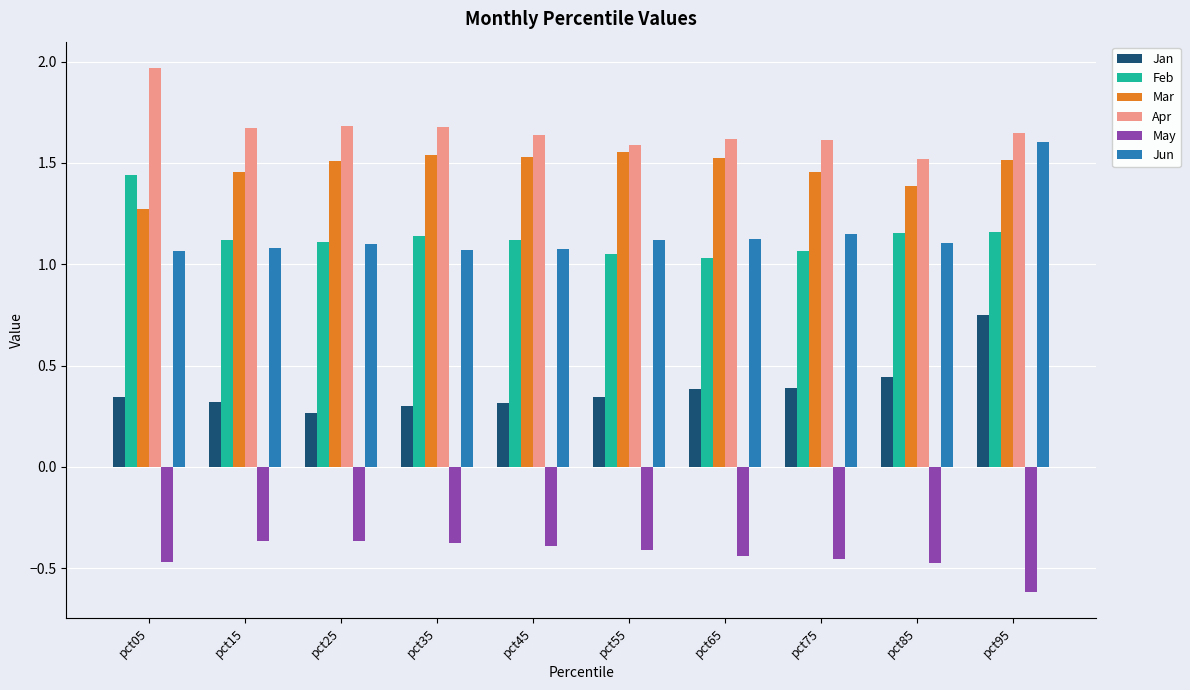

Is the value of Jun at pct05 greater than the value of May at pct65?

Yes